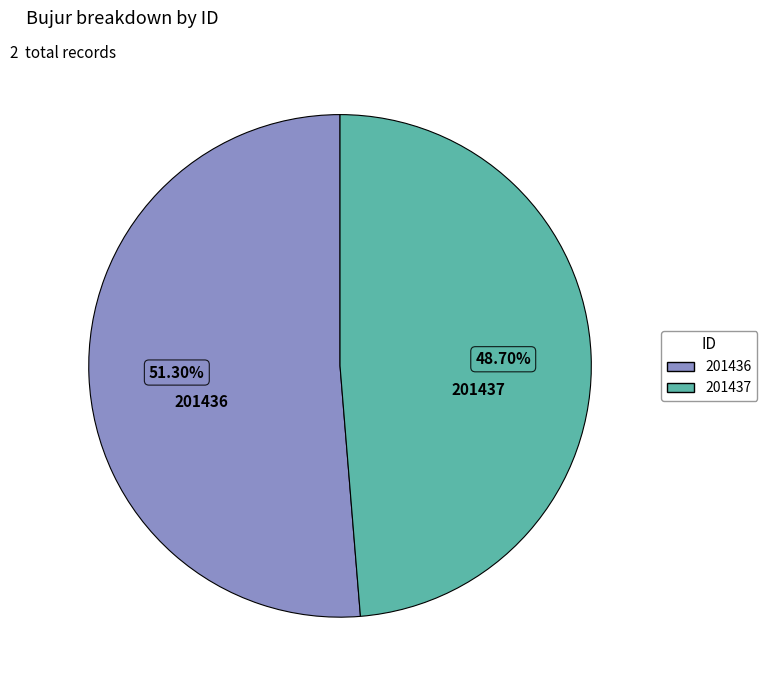

How many slices are in this pie chart?

2